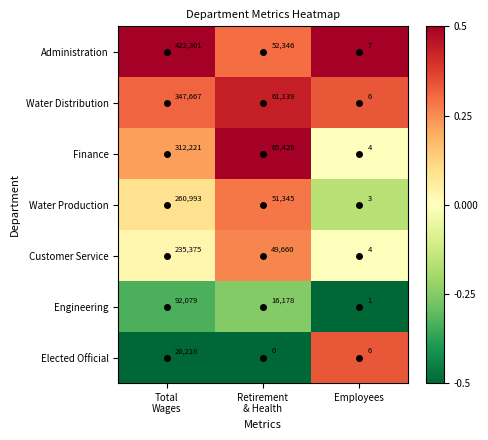

What is the difference between the second highest and minimum values in the Elected Official series?

6